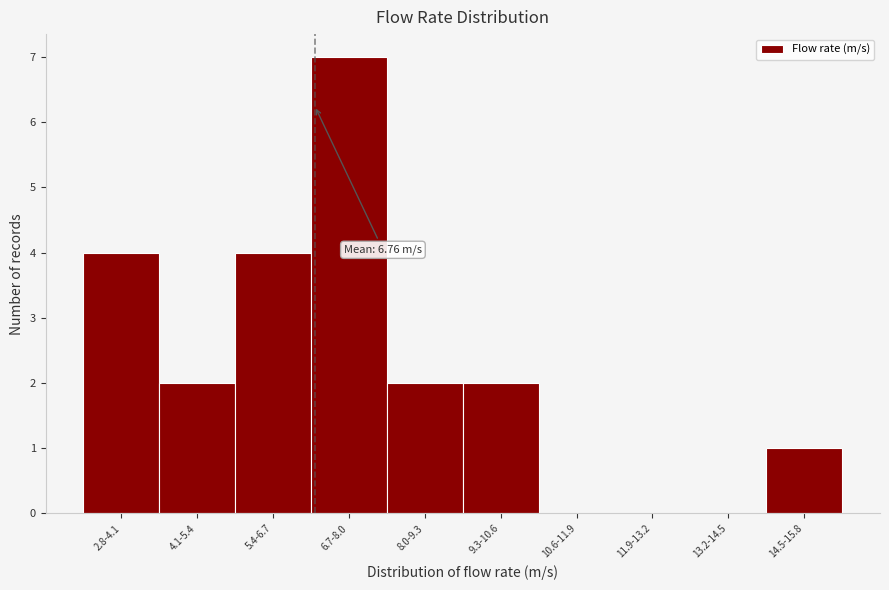

Reading left to right, extract all data points from this chart.

2.8-4.1=4	4.1-5.4=2	5.4-6.7=4	6.7-8.0=7	8.0-9.3=2	9.3-10.6=2	10.6-11.9=0	11.9-13.2=0	13.2-14.5=0	14.5-15.8=1